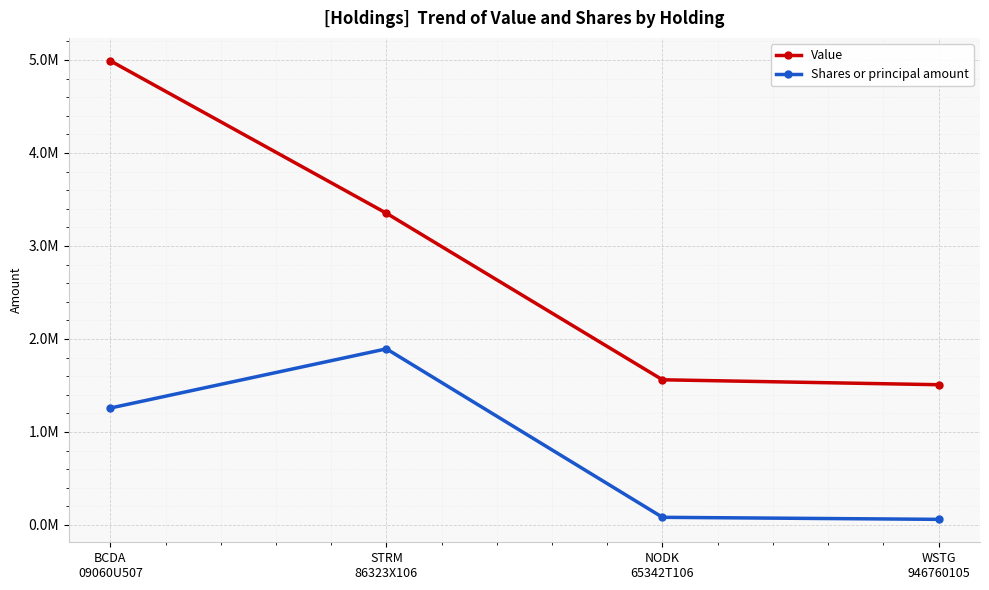

At which category is the sum across all series the highest?

BCDA
09060U507